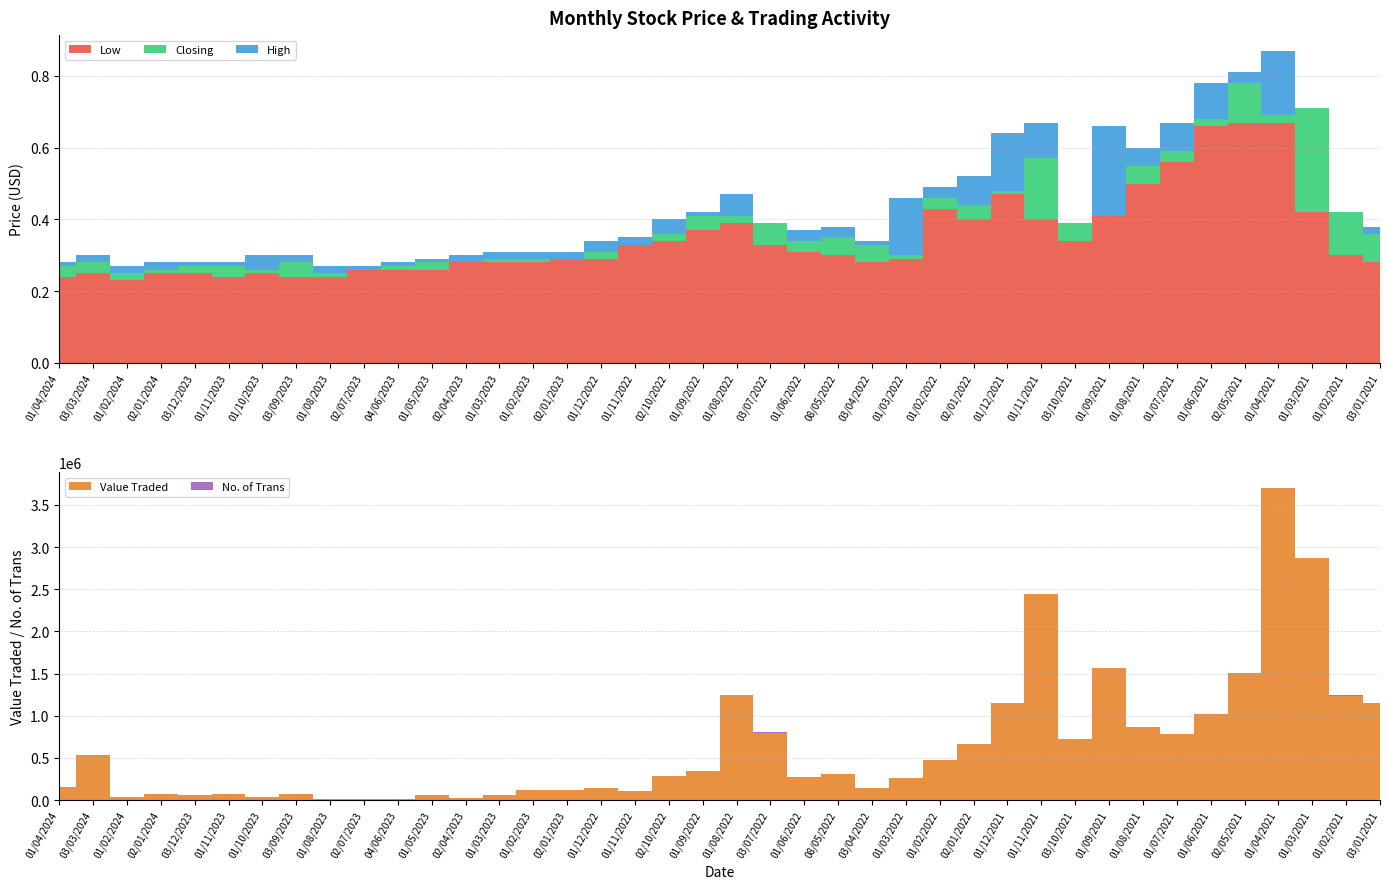

Reading left to right, what are all the values shown in this chart?

High: 0.3	0.3	0.3	0.3	0.3	0.3	0.3	0.3	0.3	0.3	0.3	0.3	0.3	0.3	0.3	0.3	0.3	0.3	0.4	0.4	0.5	0.4	0.4	0.4	0.3	0.5	0.5	0.5	0.6	0.7	0.4	0.7	0.6	0.7	0.8	0.8	0.9	0.7	0.4	0.4
Closing: 0.3	0.3	0.2	0.3	0.3	0.3	0.3	0.3	0.2	0.3	0.3	0.3	0.3	0.3	0.3	0.3	0.3	0.3	0.4	0.4	0.4	0.4	0.3	0.3	0.3	0.3	0.5	0.4	0.5	0.6	0.4	0.4	0.6	0.6	0.7	0.8	0.7	0.7	0.4	0.4
Low: 0.2	0.2	0.2	0.2	0.2	0.2	0.2	0.2	0.2	0.3	0.3	0.3	0.3	0.3	0.3	0.3	0.3	0.3	0.3	0.4	0.4	0.3	0.3	0.3	0.3	0.3	0.4	0.4	0.5	0.4	0.3	0.4	0.5	0.6	0.7	0.7	0.7	0.4	0.3	0.3